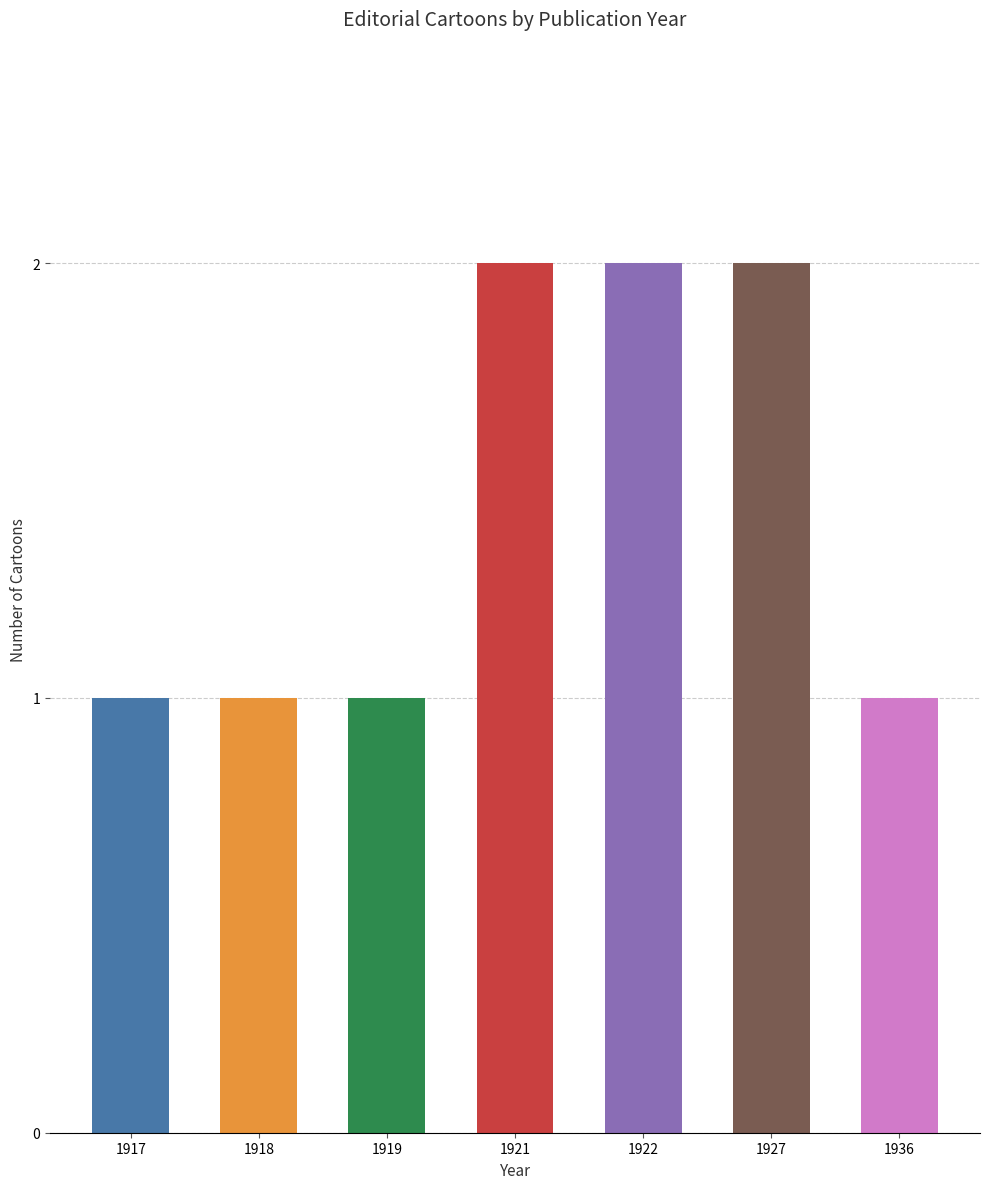

Reading right to left, transcribe all the data shown in this chart.

1936=1	1927=2	1922=2	1921=2	1919=1	1918=1	1917=1